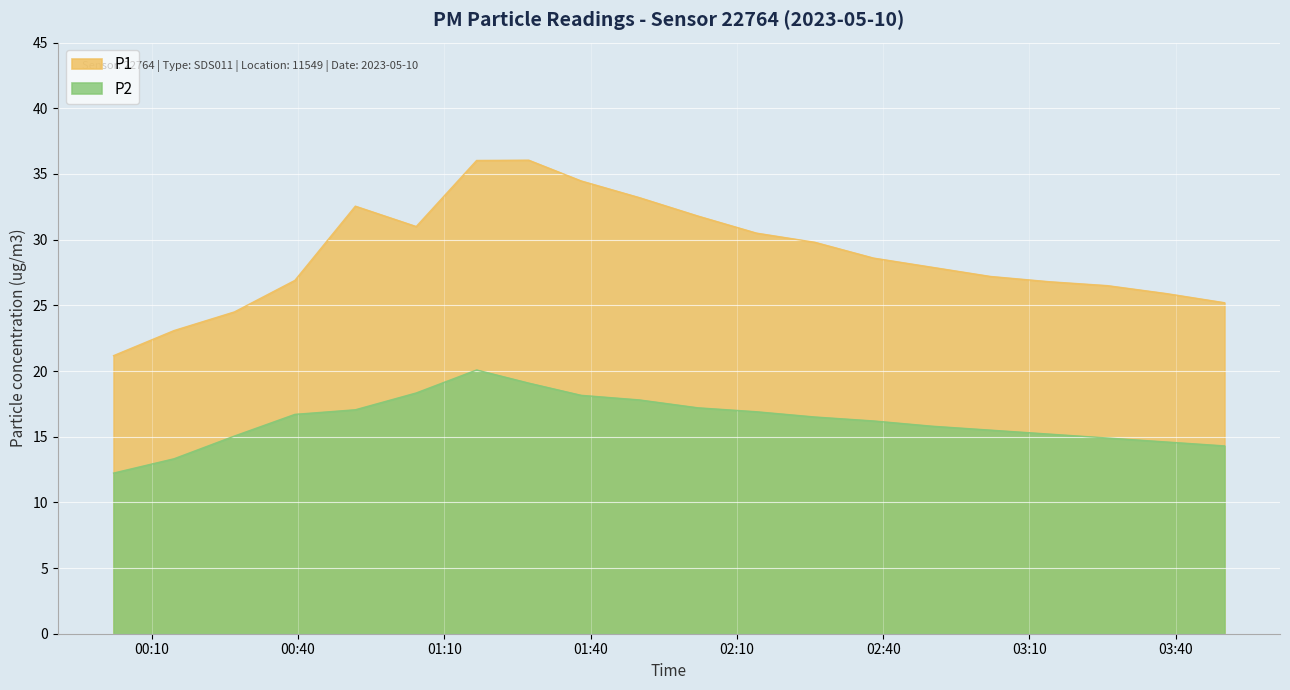

What is the sum of all P1 values?

579.1